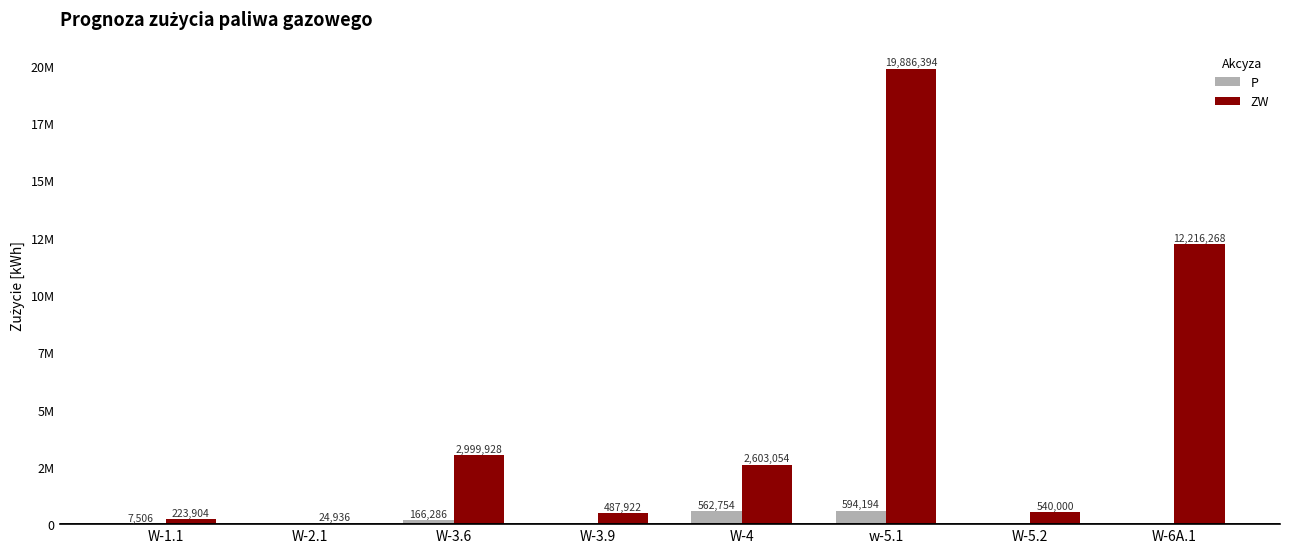

At which category is the sum across all series the highest?

w-5.1